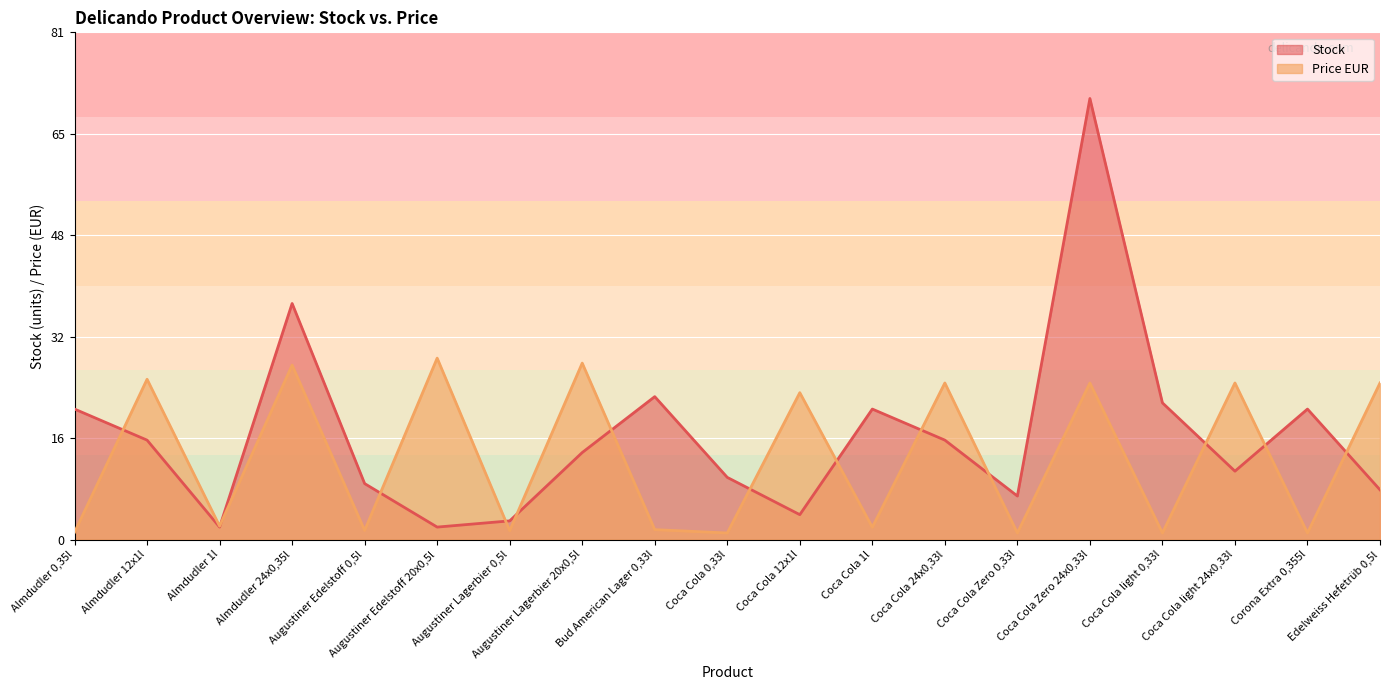

What is the spread (max minus min) of values at Almdudler 24x0,35l?

9.9